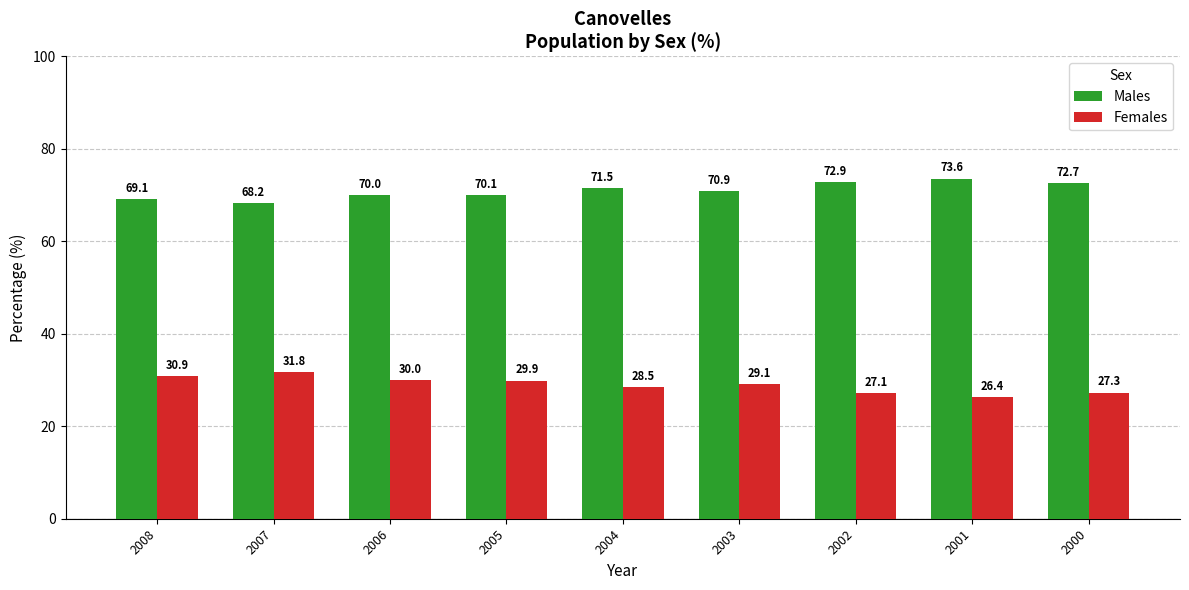

What is the value of the Females bar at the 9th from the left?

27.3